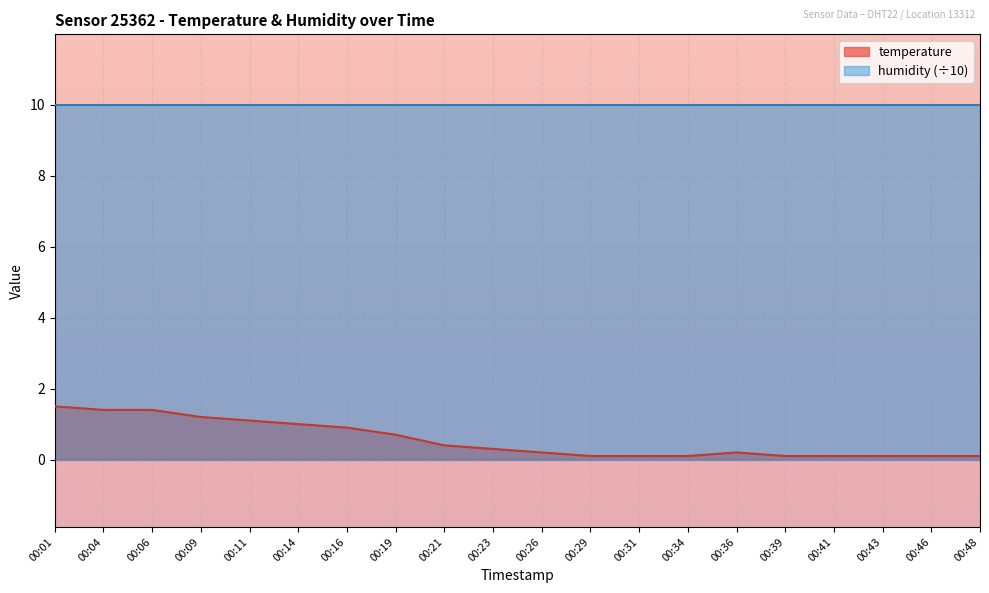

What is the value of the 7th point from the left?

0.9